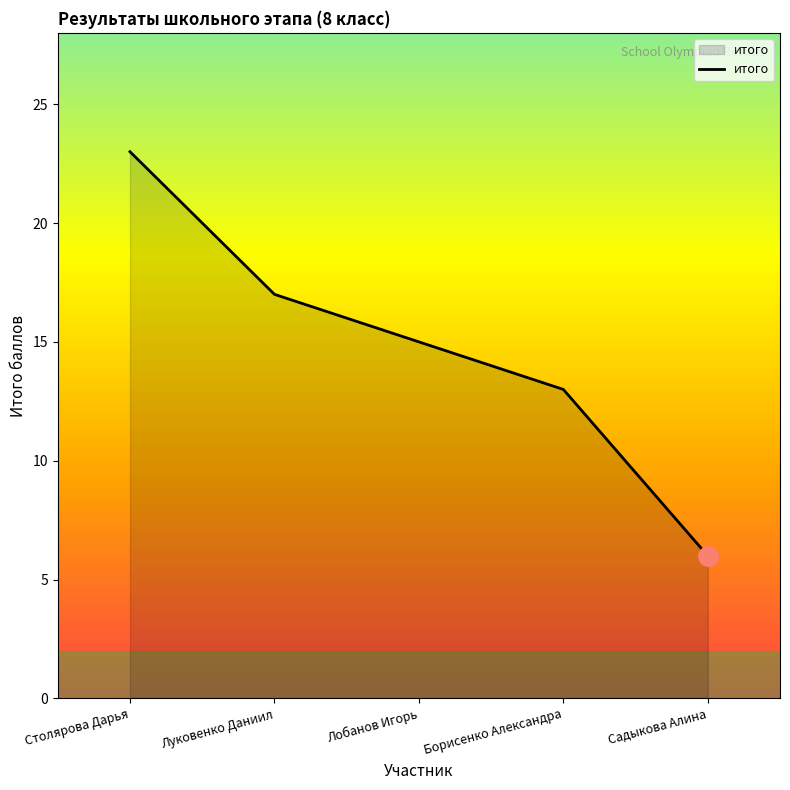

Between Садыкова Алина and Борисенко Александра, which is larger?

Борисенко Александра